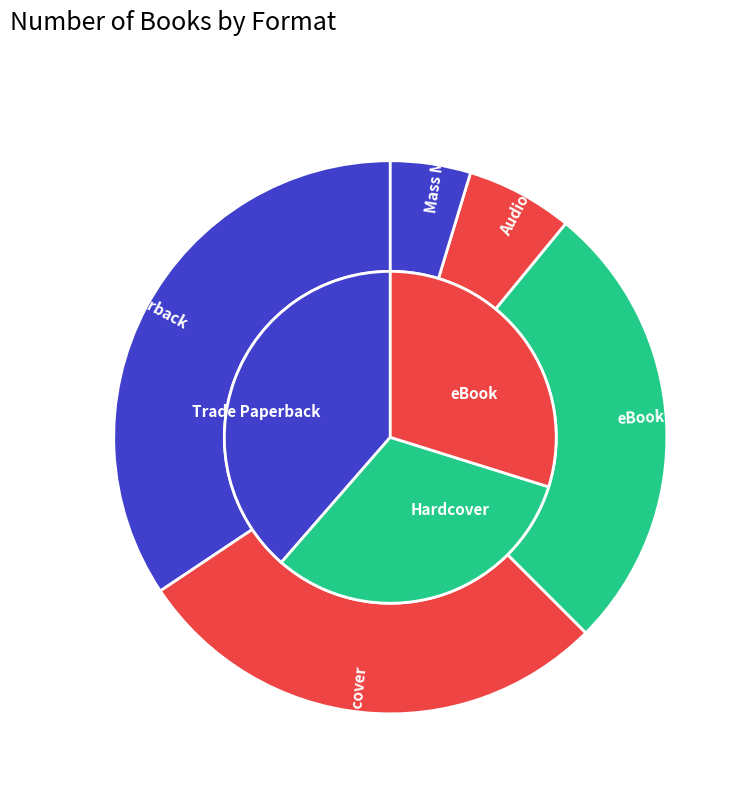

Does eBook account for over 50% of the chart?

No